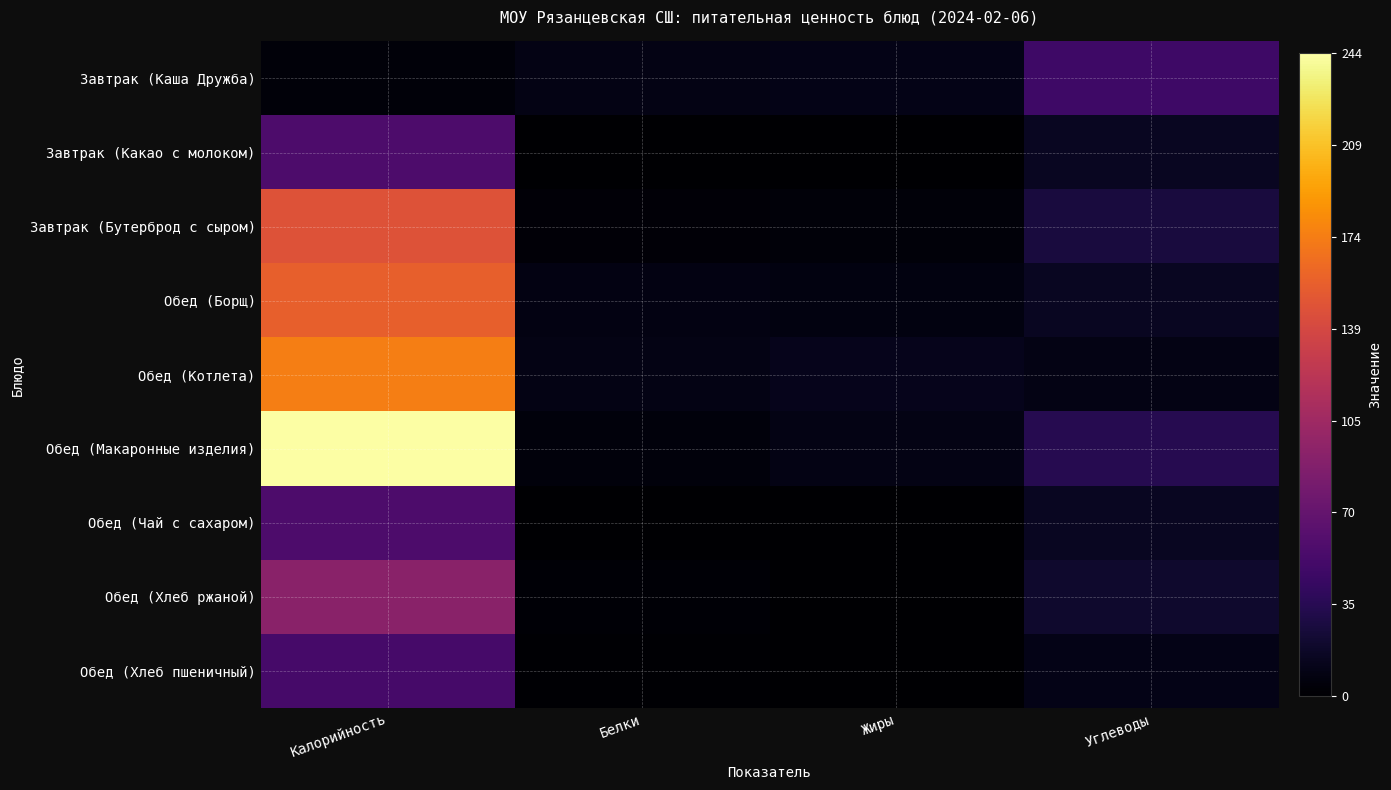

At which category does the chart reach its peak across all series?

Калорийность